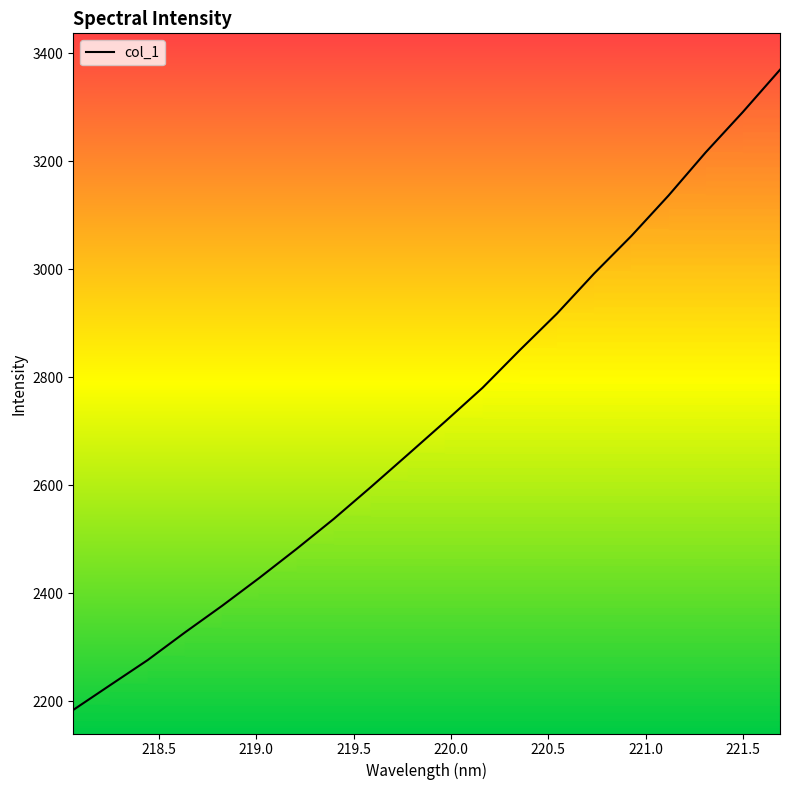

What is the value of the 18th point from the left?

3216.1